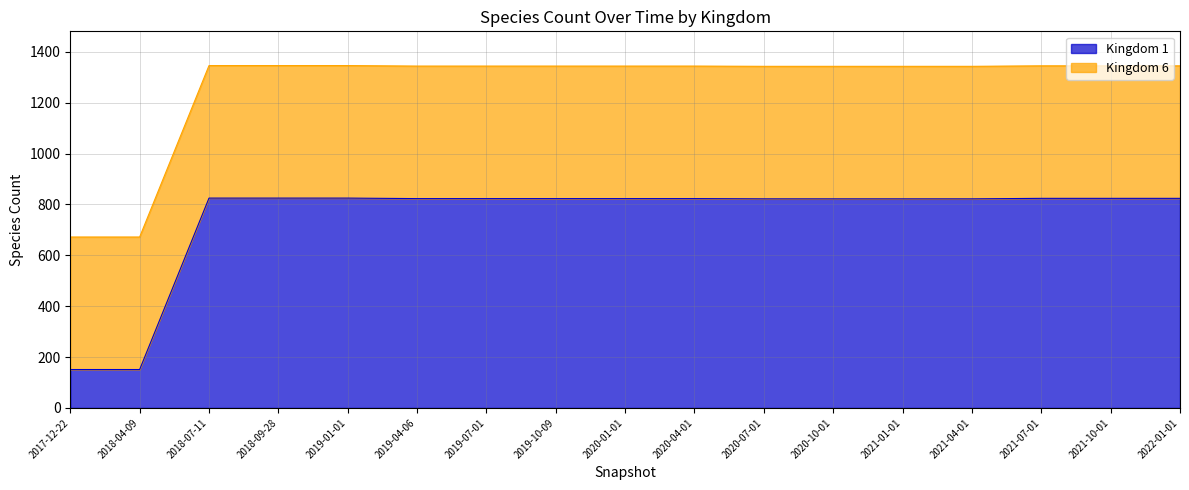

Where does the data first go above 823?

2018-07-11